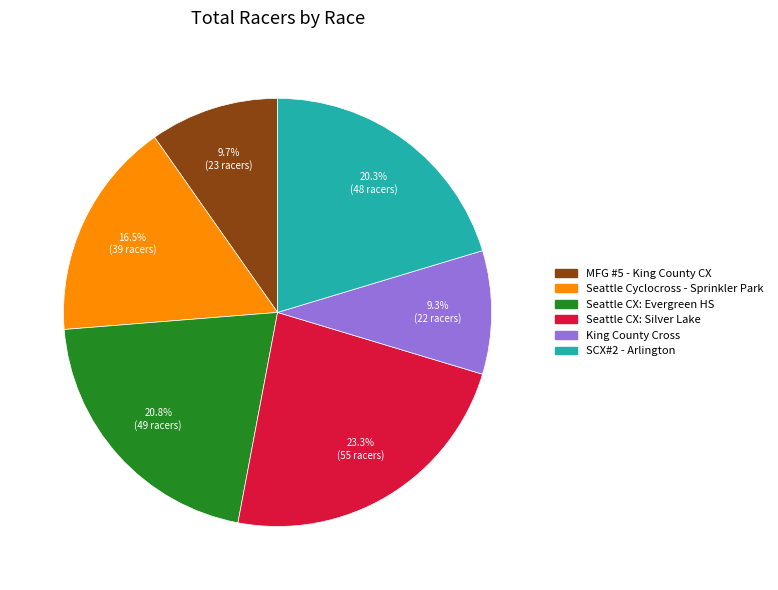

What is the total percentage of Seattle CX: Silver Lake and SCX#2 - Arlington?

43.6%